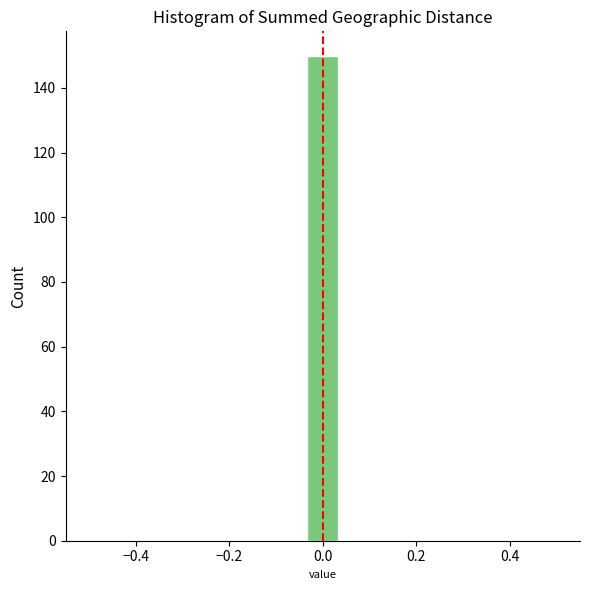

Around what value on the x-axis is the tallest bar? Give the approximate position of its centre, as read against the axis.

0.00